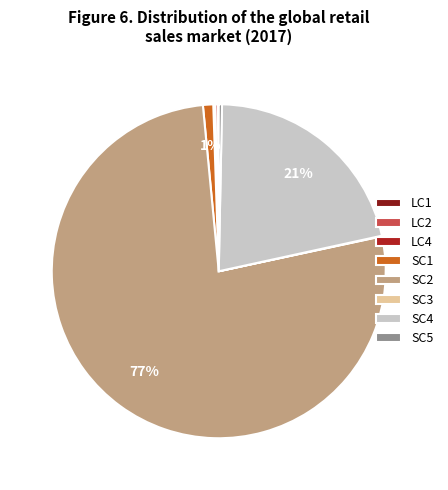

To the nearest percent, what portion does SC1 represent?

1%